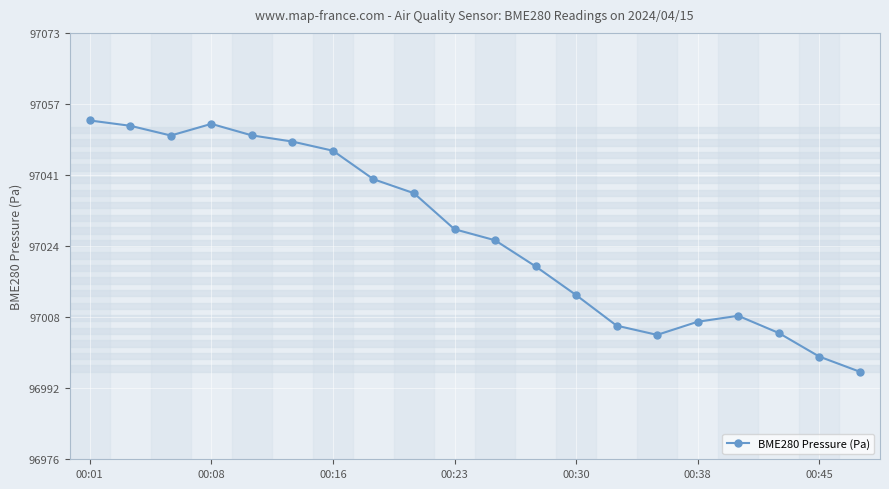

What is the value of the 12th point from the left?

97019.7